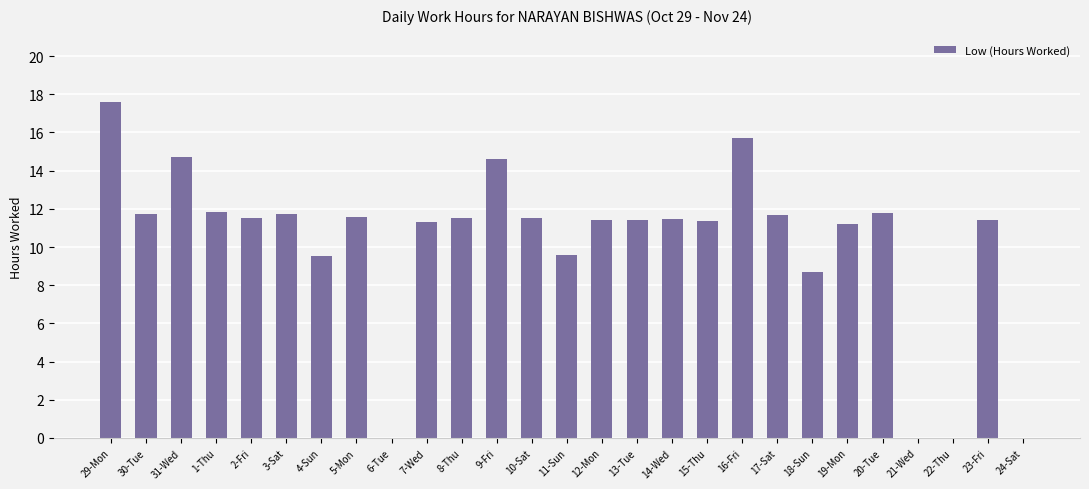

What is the sum of the values at 22-Thu and 20-Tue?

11.8